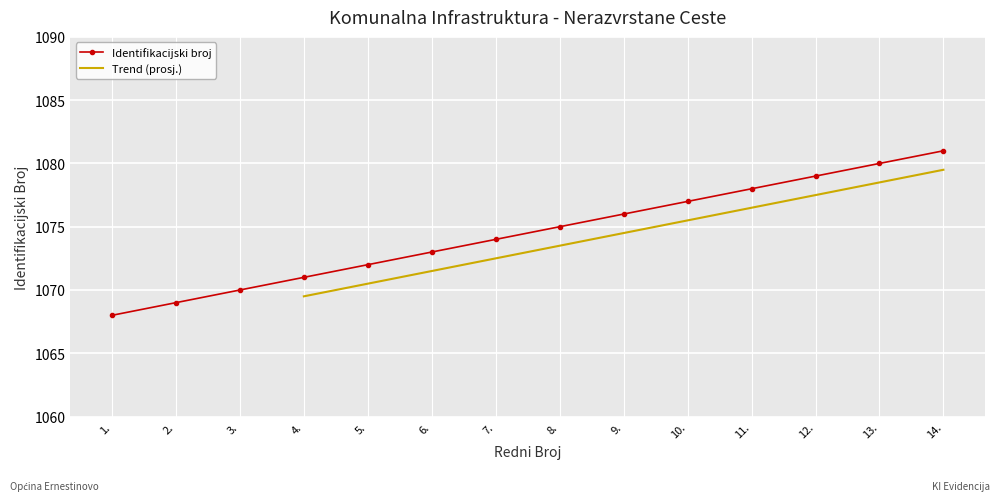

Reading right to left, what are all the values shown in this chart?

14.=1081	13.=1080	12.=1079	11.=1078	10.=1077	9.=1076	8.=1075	7.=1074	6.=1073	5.=1072	4.=1071	3.=1070	2.=1069	1.=1068